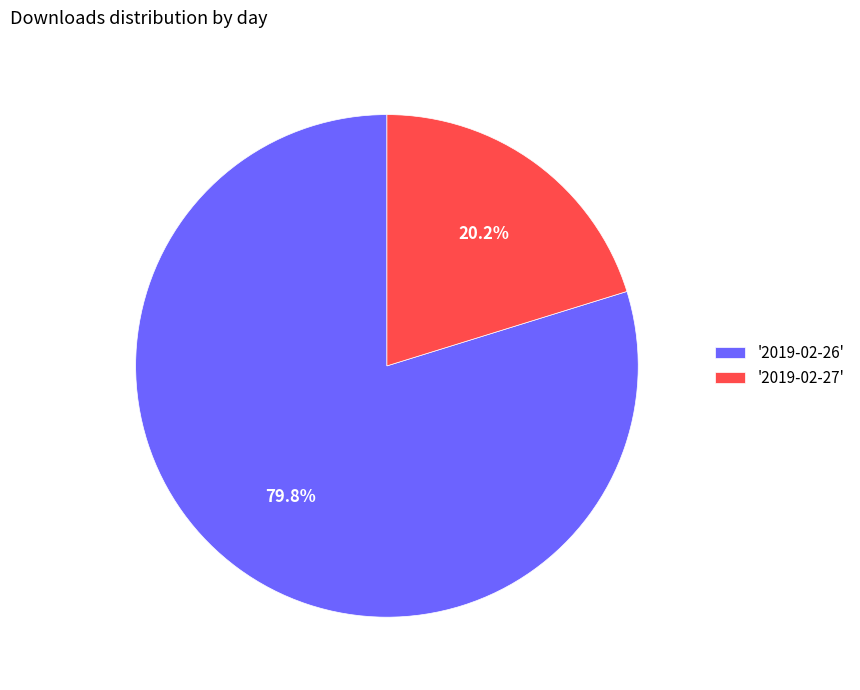

What is the smallest slice in the pie chart?

'2019-02-27'